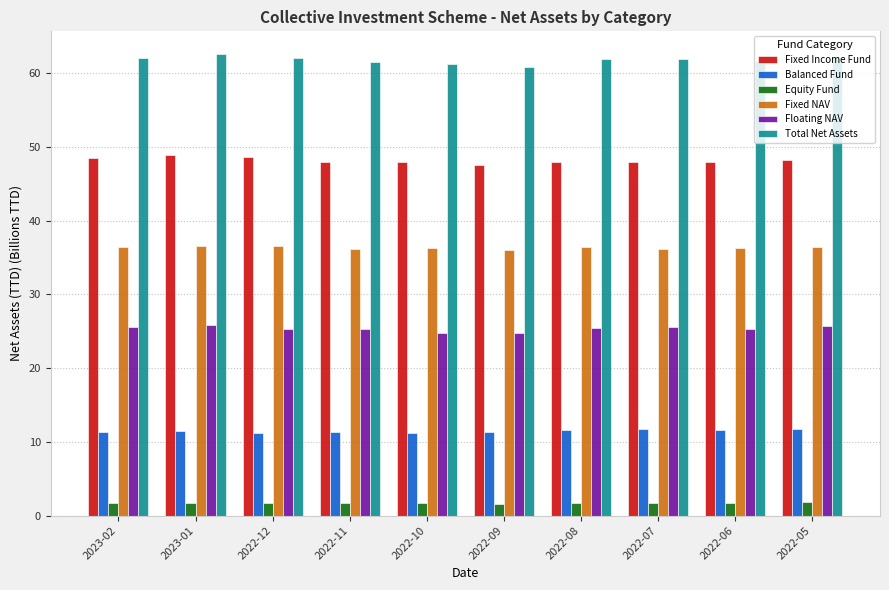

What is the value of the Total Net Assets bar at the 7th from the left?

61.9